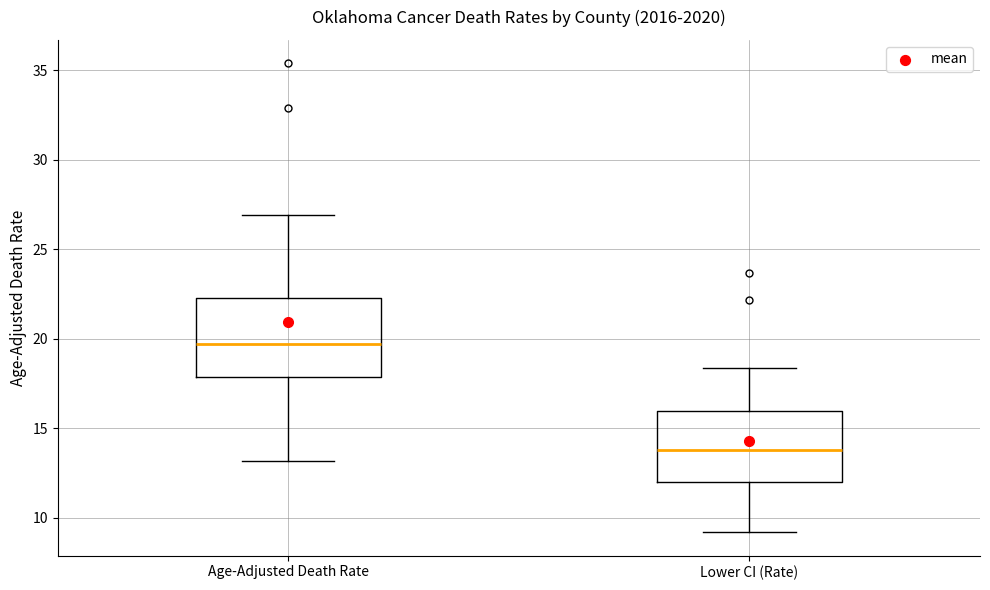

Reading left to right, read every box against the y-axis: the position of its median line, the range the box covers, and the ends of its whiskers. The values are not printed on the chart, so give them approximately, as read against the axis.

Age-Adjusted Death Rate: median 19.5, box 18.0 to 22.5, whiskers 13.0 to 27.0
Lower CI (Rate): median 14.0, box 12.0 to 16.0, whiskers 9.0 to 18.5